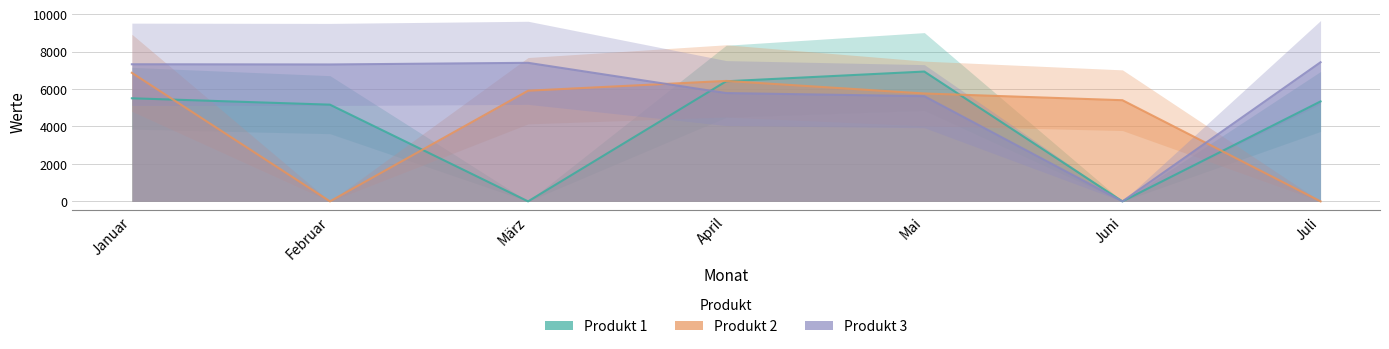

After their last crossing, which series has the higher values: Produkt 3 or Produkt 1?

Produkt 1